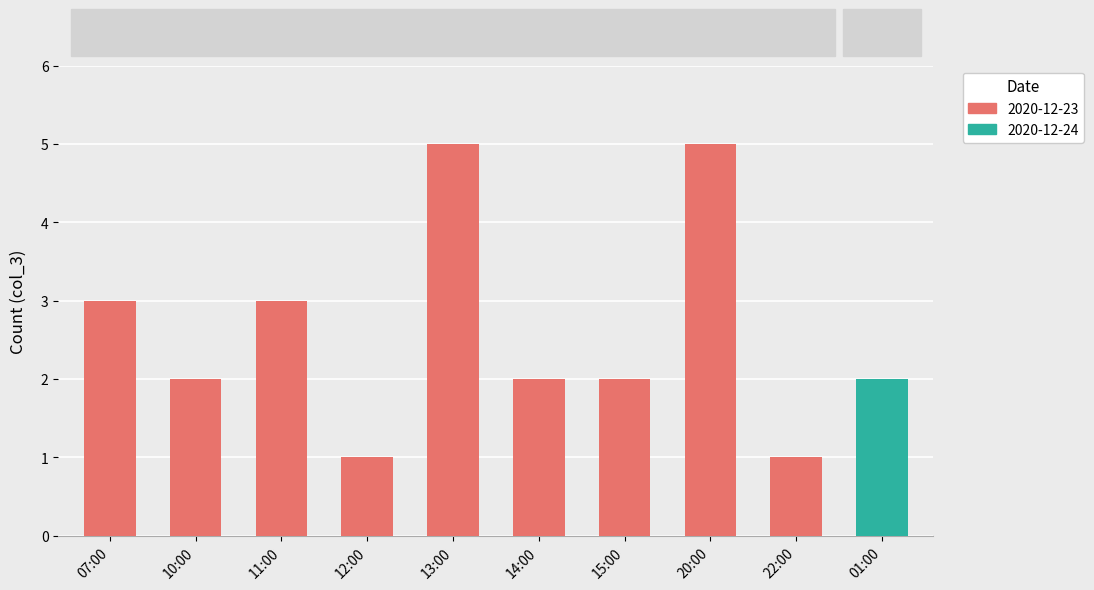

What value does the data have at 14:00?

2